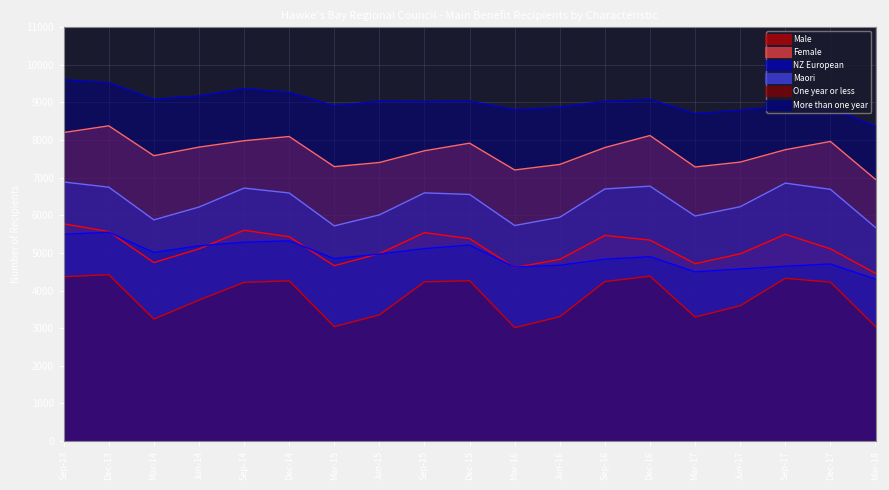

What is the total value across all series at Sep-13?

40330